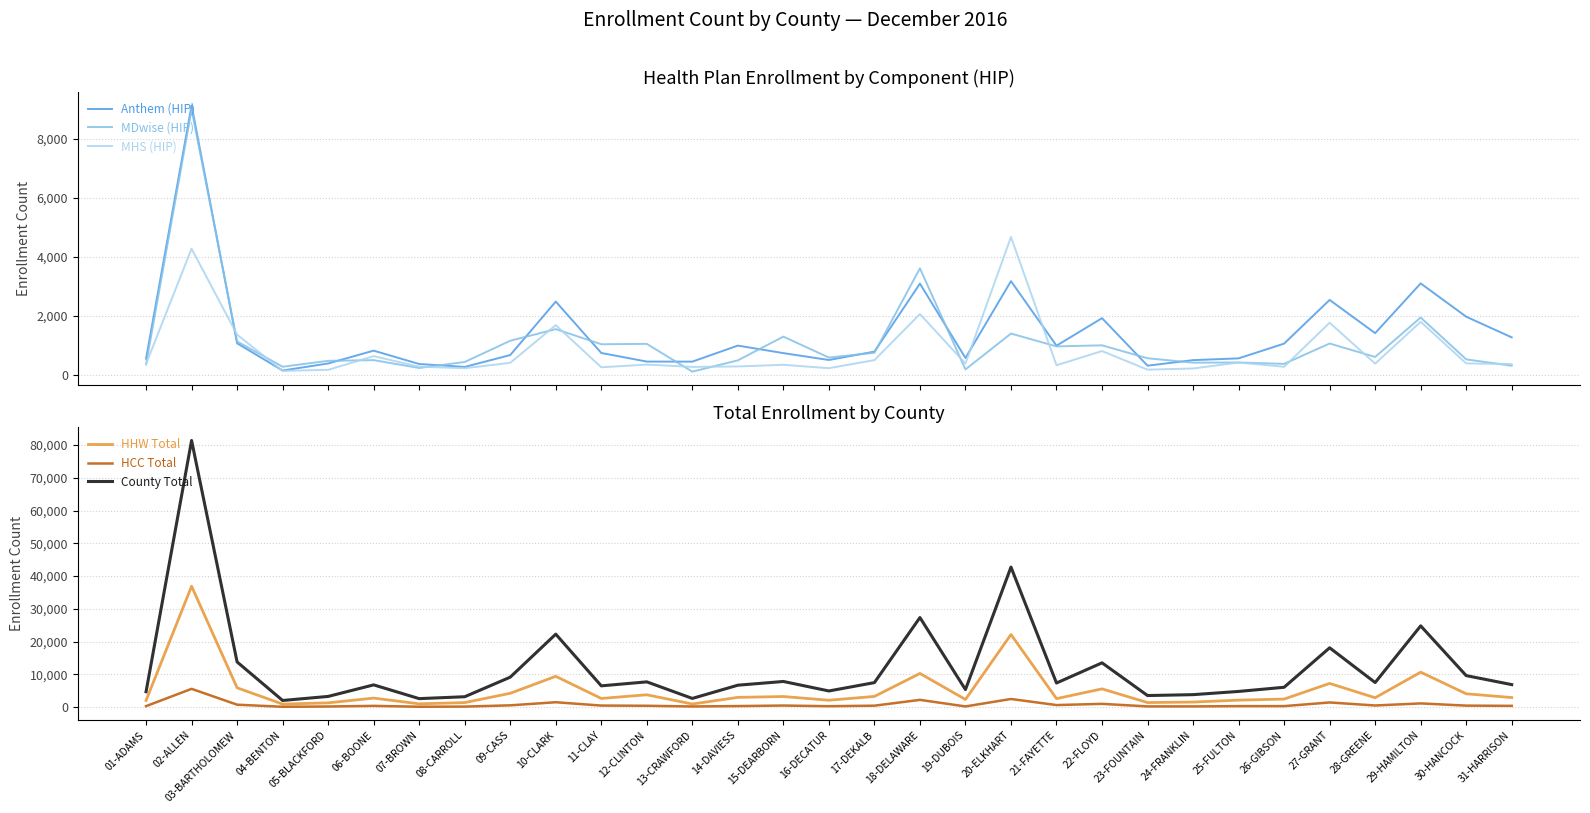

Which series has the widest spread of values?

County Total